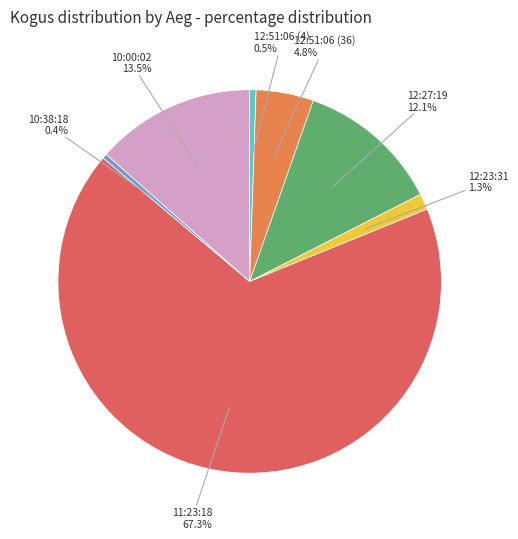

Count the number of slices in the pie.

7